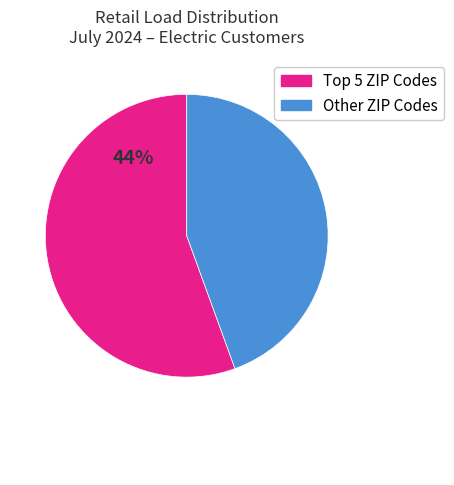

Does any single category account for the majority?

Yes